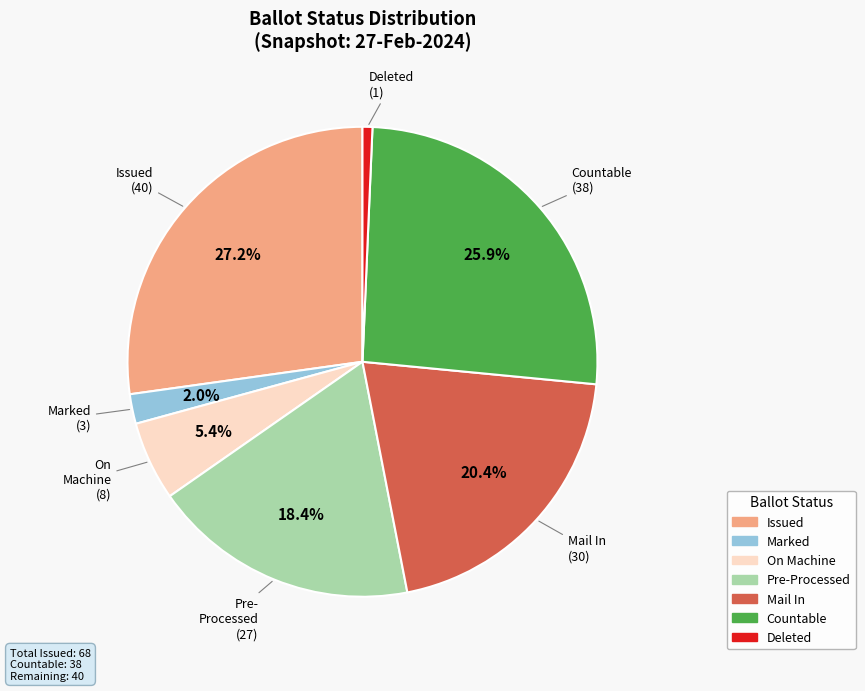

Count the number of slices in the pie.

7